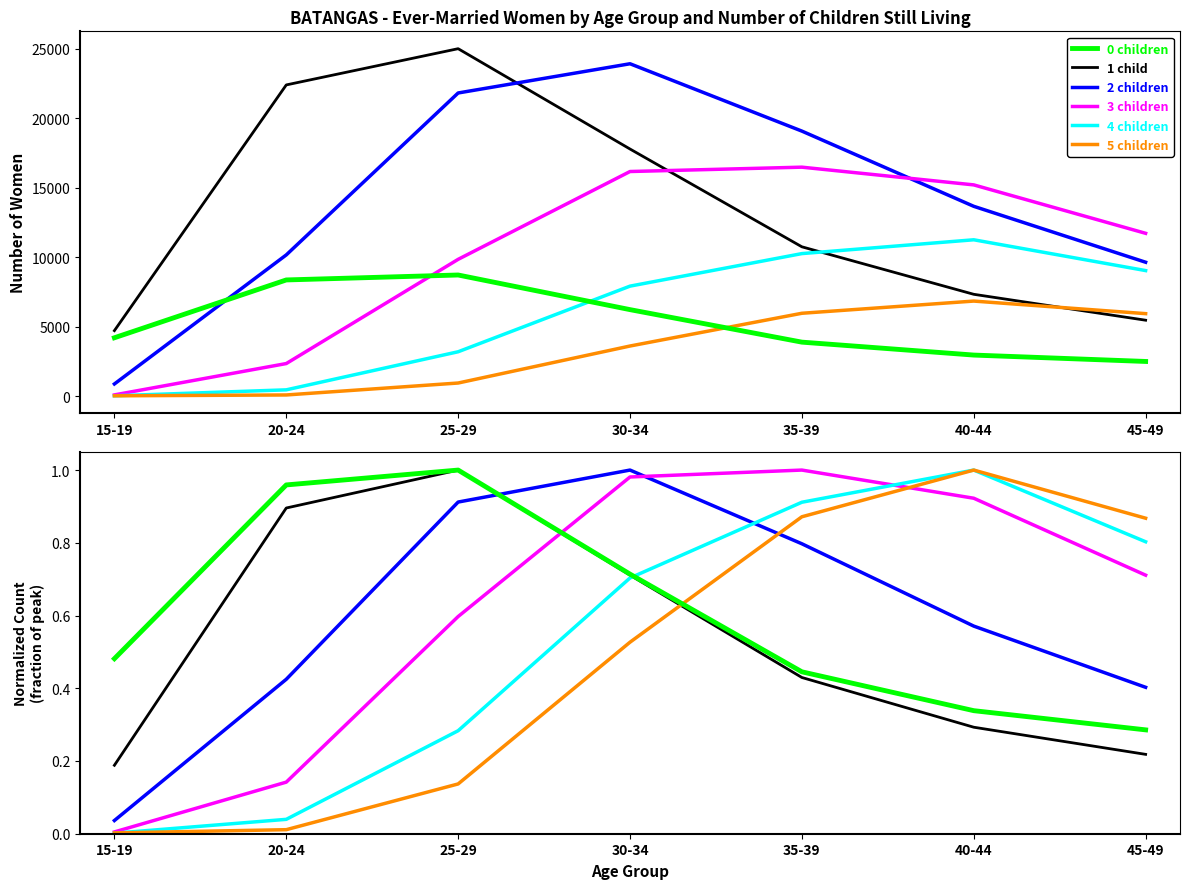

The value of 1 child at 20-24 is 0.9. True or false?

True